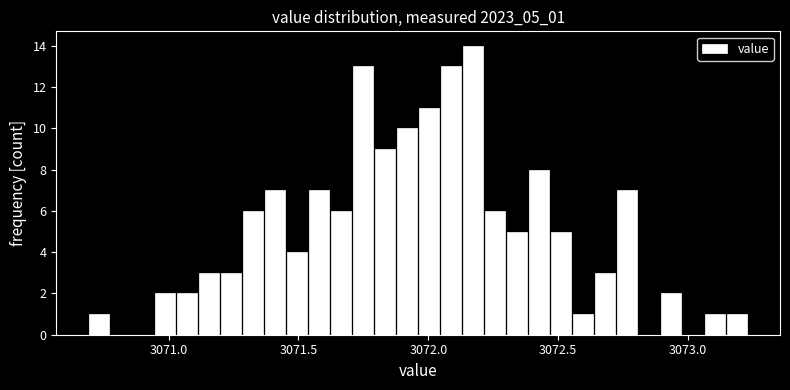

Around what value on the x-axis is the tallest bar? Give the approximate position of its centre, as read against the axis.

3072.15